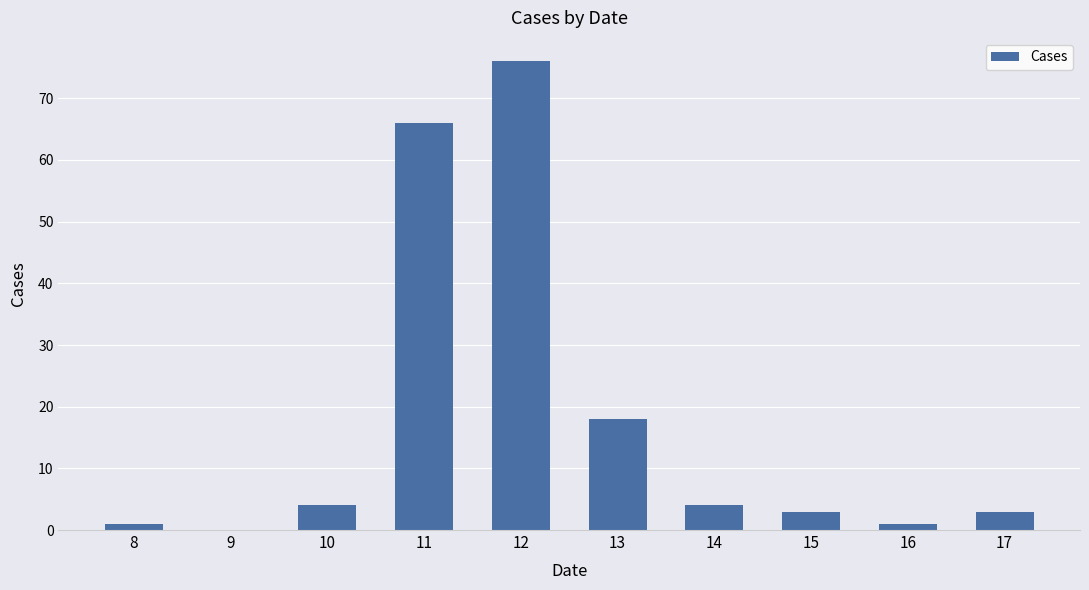

Are the bars horizontal?

No